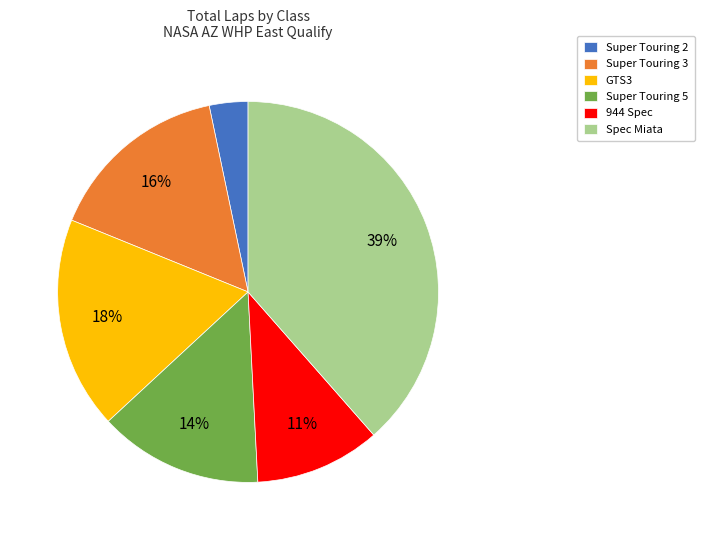

What percentage is the GTS3 slice, to the nearest percent?

18%